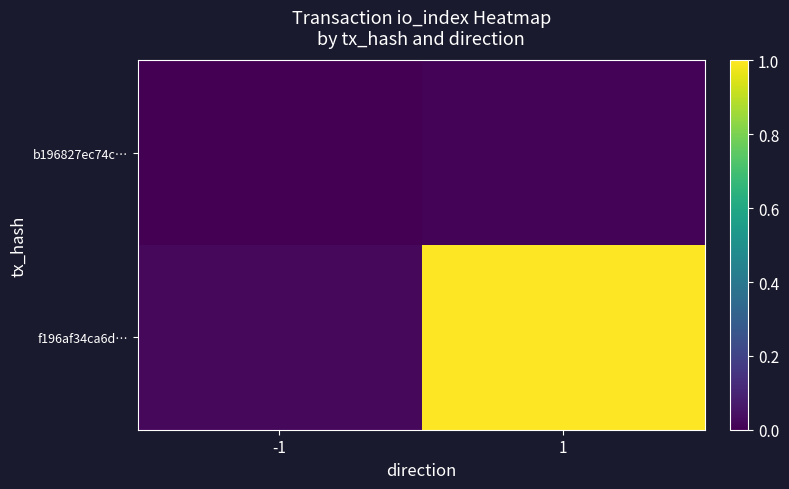

At which category is the sum across all series the highest?

1